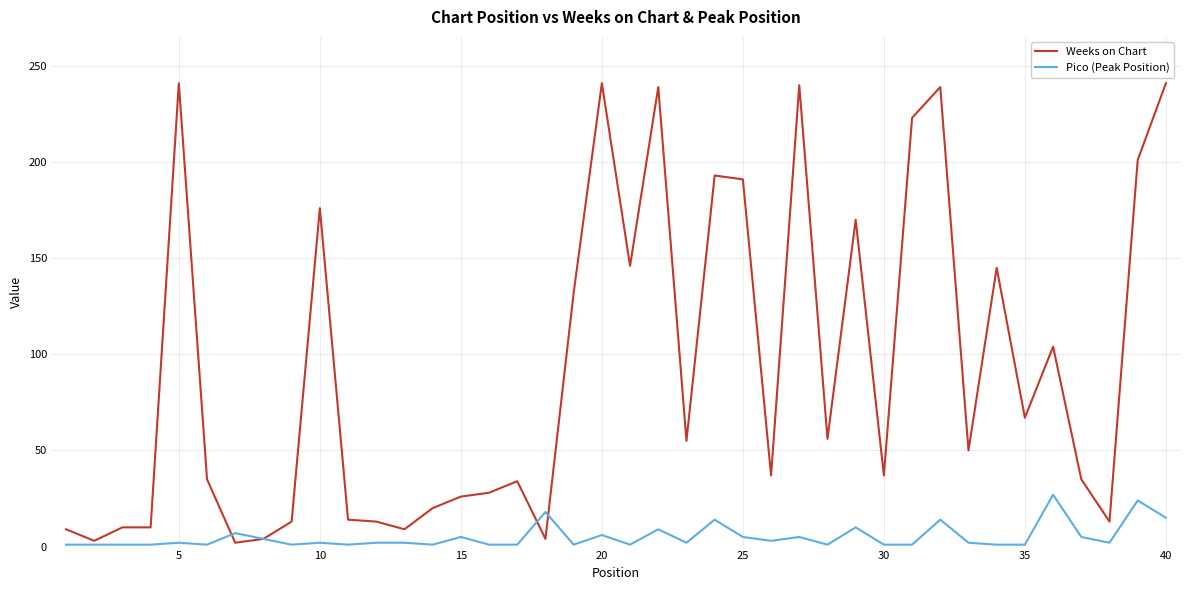

Which series has the largest range (max minus min)?

Weeks on Chart